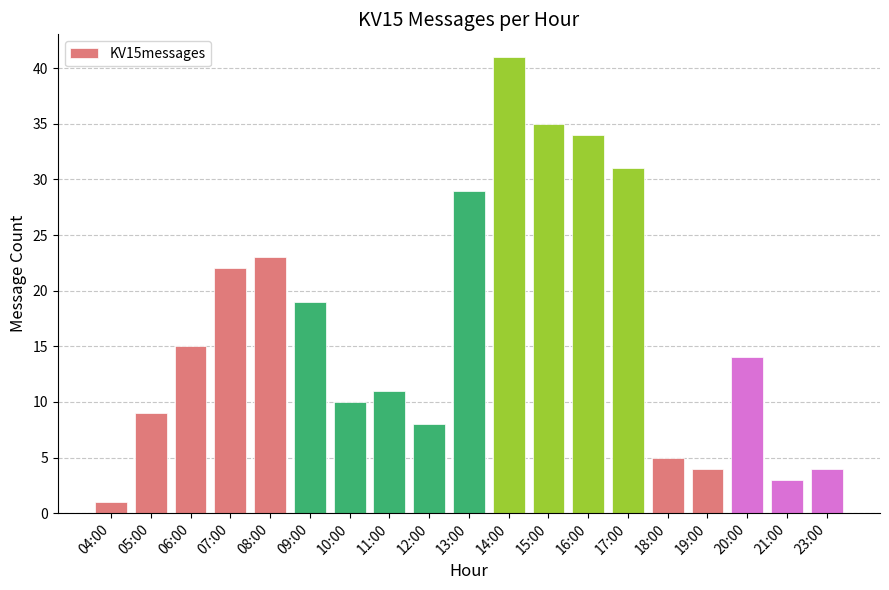

Where is the data nearest to the value 21?

07:00